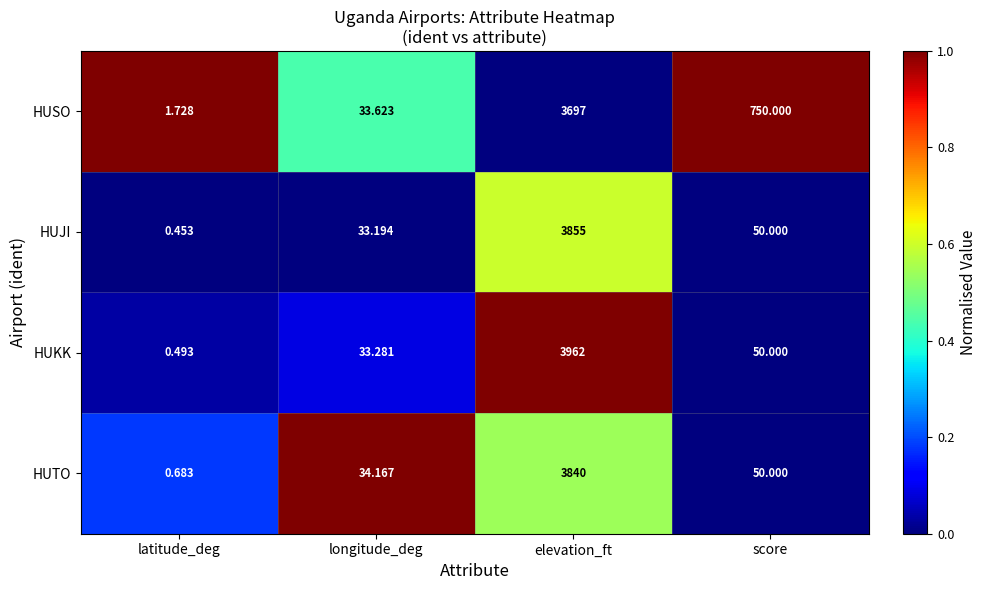

Which category has the lowest value across all series?

latitude_deg